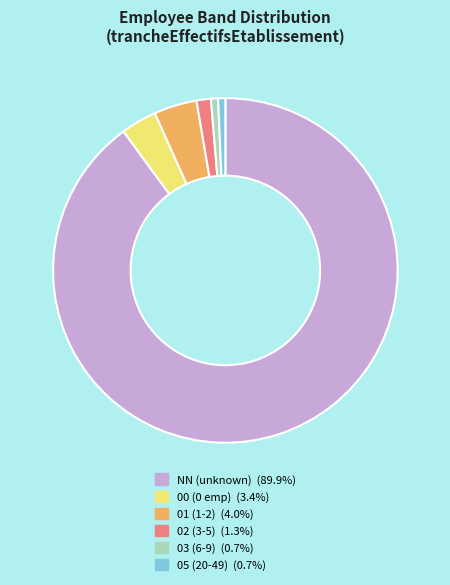

Is there a majority slice in this chart?

Yes